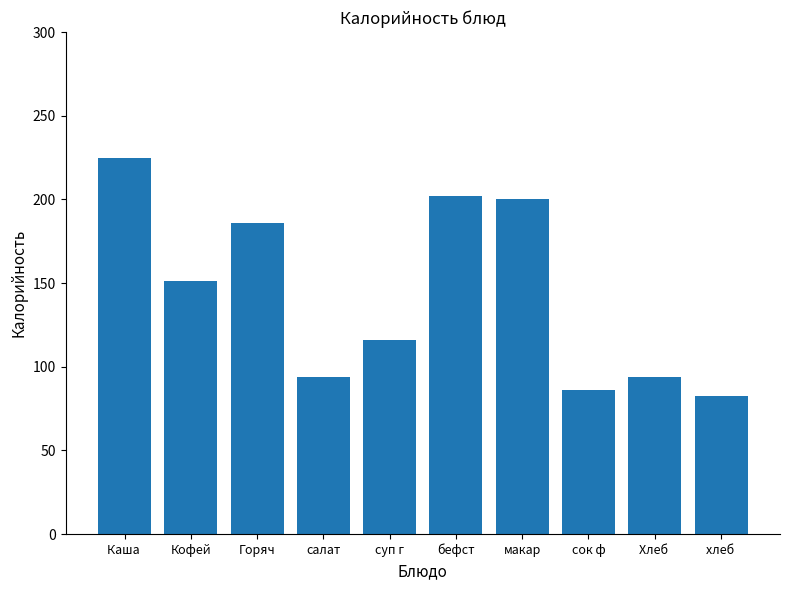

What is the sum of the values at суп г and Каша ?

340.8